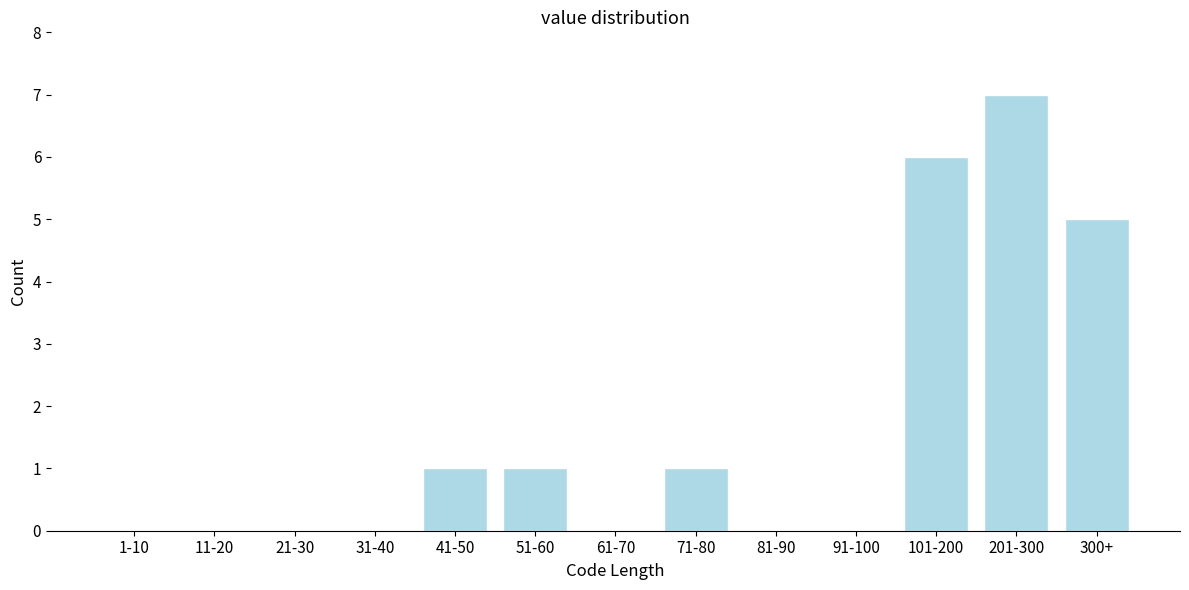

Reading left to right, extract all data points from this chart.

1-10=0	11-20=0	21-30=0	31-40=0	41-50=1	51-60=1	61-70=0	71-80=1	81-90=0	91-100=0	101-200=6	201-300=7	300+=5